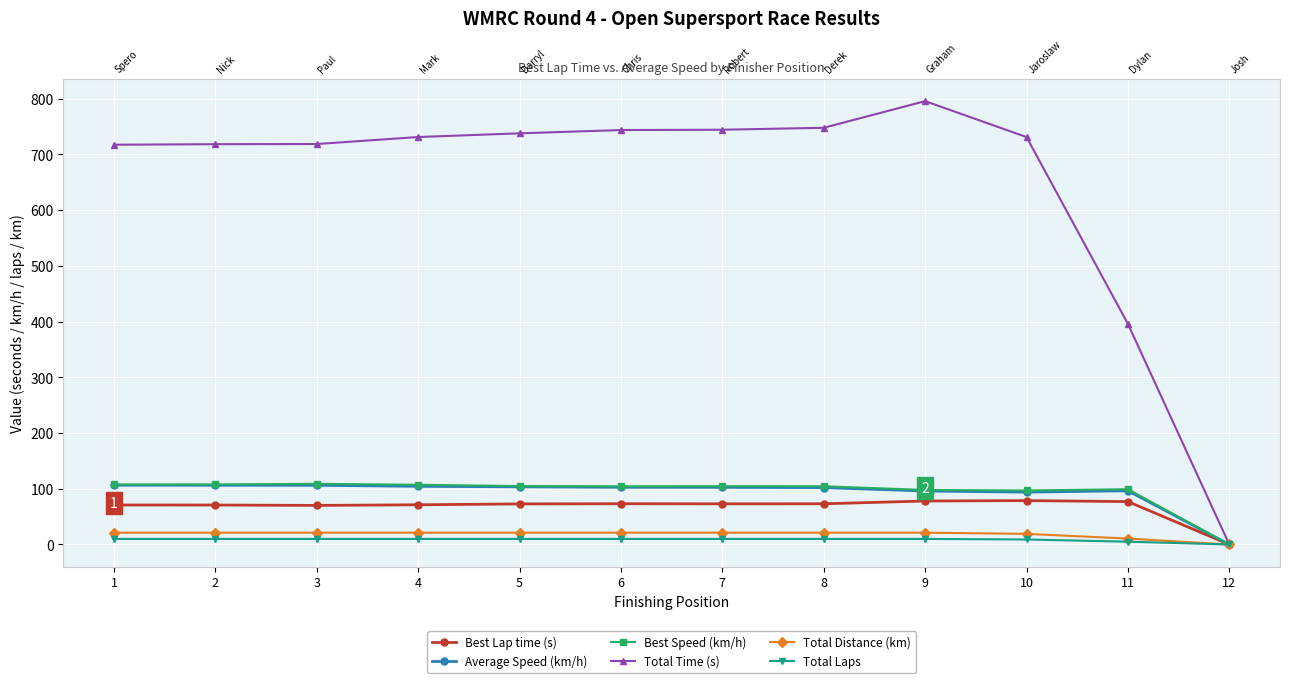

True or false: Best Lap time (s) and Total Distance (km) cross at least once.

False